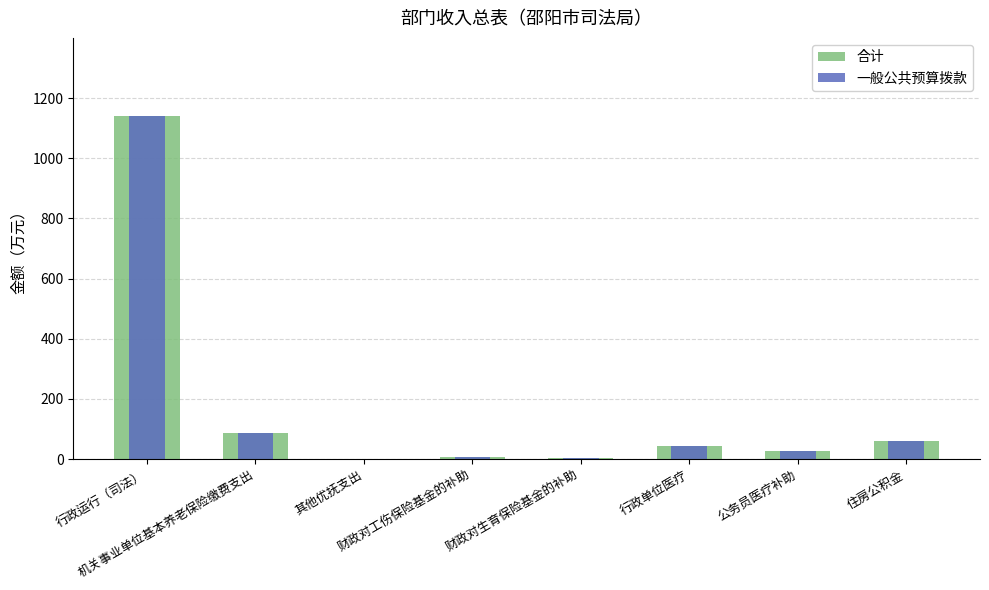

Rank the series at 其他优抚支出 from highest to lowest value.

合计, 一般公共预算拨款